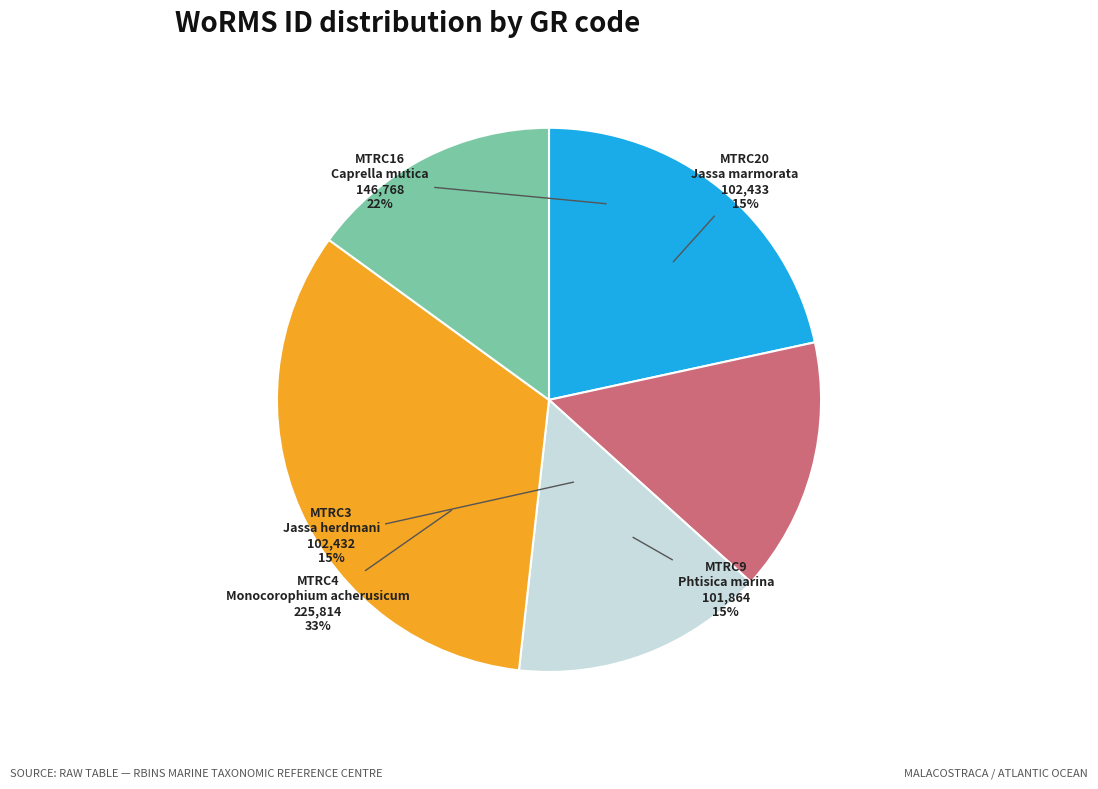

Approximately how many times larger is the value at MTRC16 compared to MTRC3?

1.4